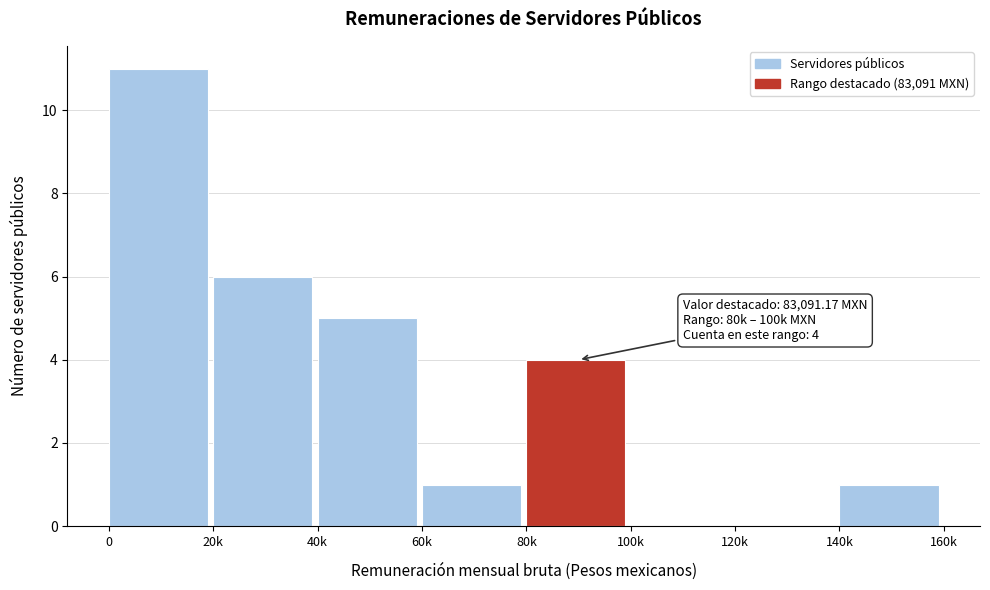

Reading left to right, transcribe all the data shown in this chart.

0=11	20k=6	40k=5	60k=1	80k=4	100k=0	120k=0	140k=1